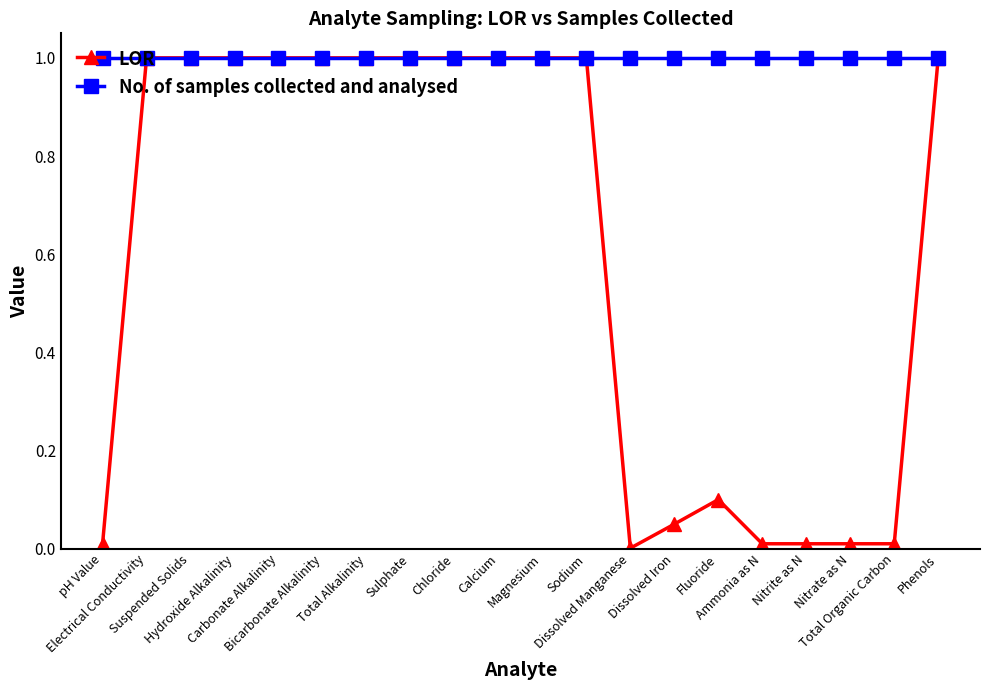

Which series has the largest range (max minus min)?

LOR